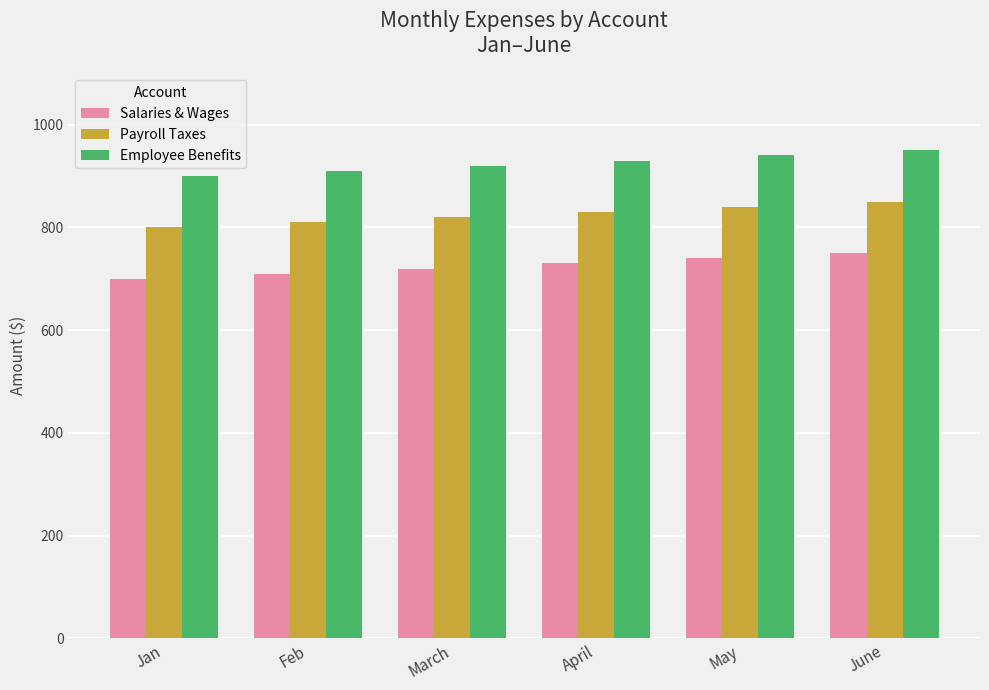

What is the difference between the Payroll Taxes values at May and March?

20